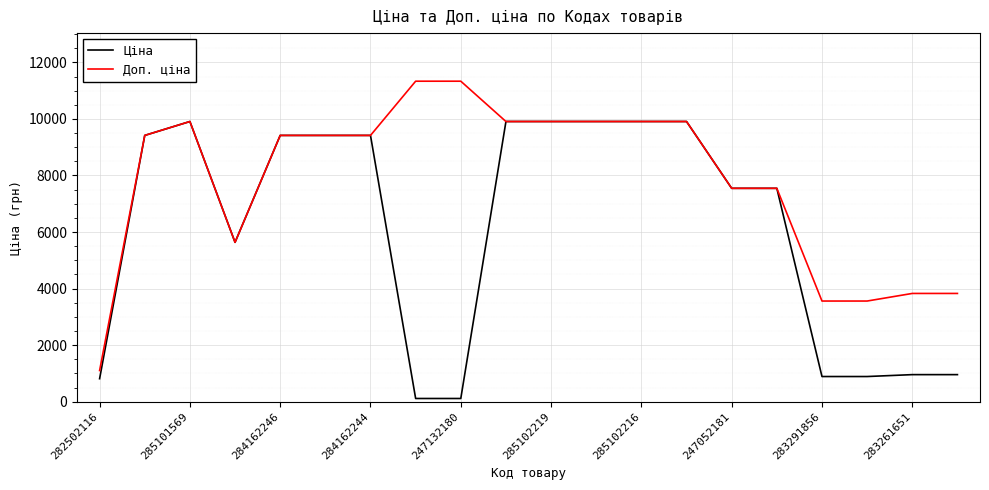

Which series has the largest total across all categories?

Доп. ціна